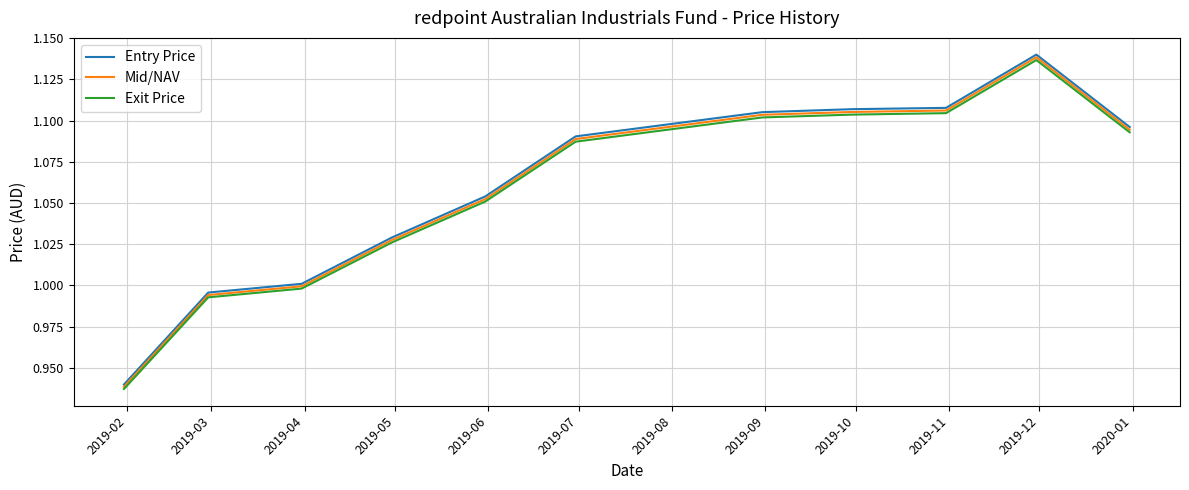

True or false: Exit Price and Entry Price cross at least once.

False